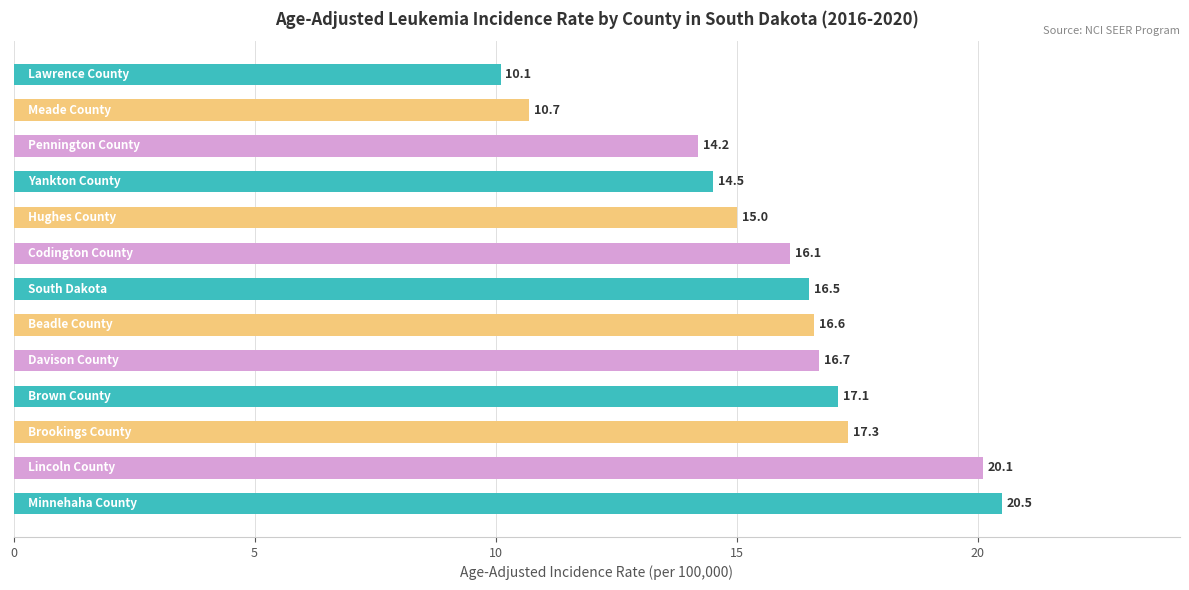

What is the difference between the maximum and minimum values?

10.4